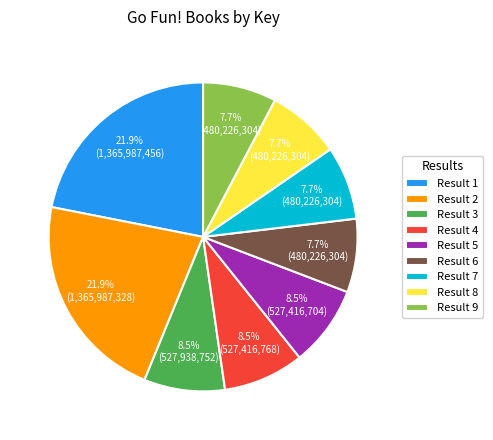

Does any single category account for the majority?

No